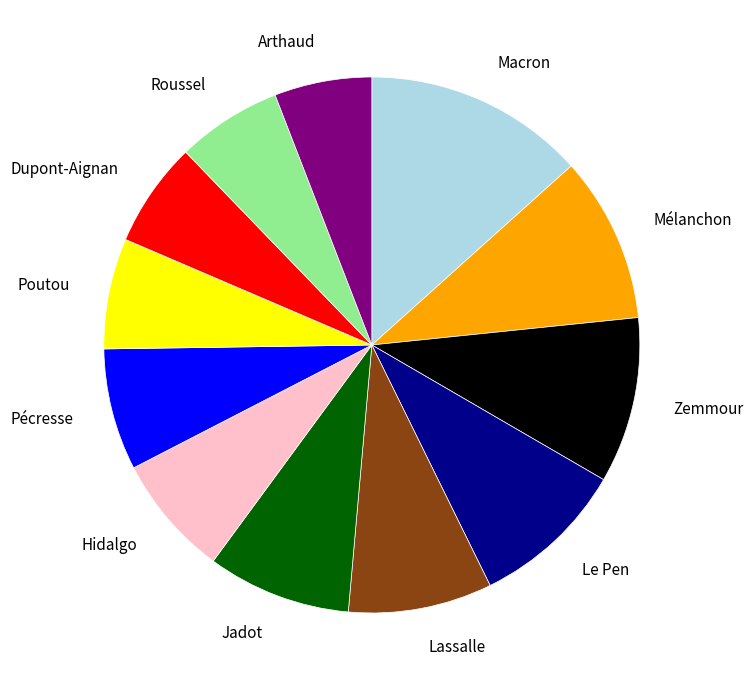

Approximately how many times larger is the value at Poutou compared to Hidalgo?

0.9